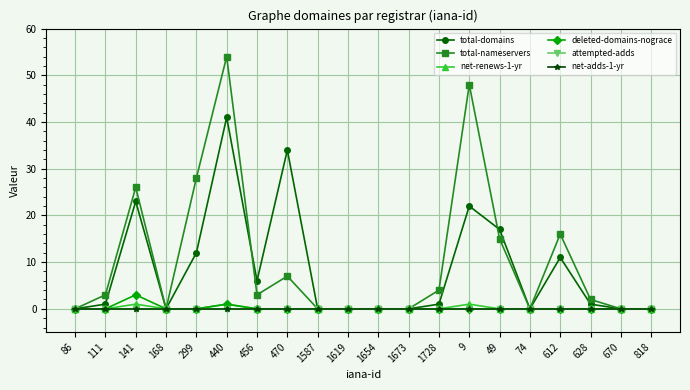

Reading right to left, extract all data points from this chart.

total-domains: 0	0	1	11	0	17	22	1	0	0	0	0	34	6	41	12	0	23	1	0
total-nameservers: 0	0	2	16	0	15	48	4	0	0	0	0	7	3	54	28	0	26	3	0
net-renews-1-yr: 0	0	0	0	0	0	1	0	0	0	0	0	0	0	1	0	0	1	0	0
deleted-domains-nograce: 0	0	0	0	0	0	0	0	0	0	0	0	0	0	1	0	0	3	0	0
attempted-adds: 0	0	0	0	0	0	0	0	0	0	0	0	0	0	0	0	0	0	0	0
net-adds-1-yr: 0	0	0	0	0	0	0	0	0	0	0	0	0	0	0	0	0	0	0	0